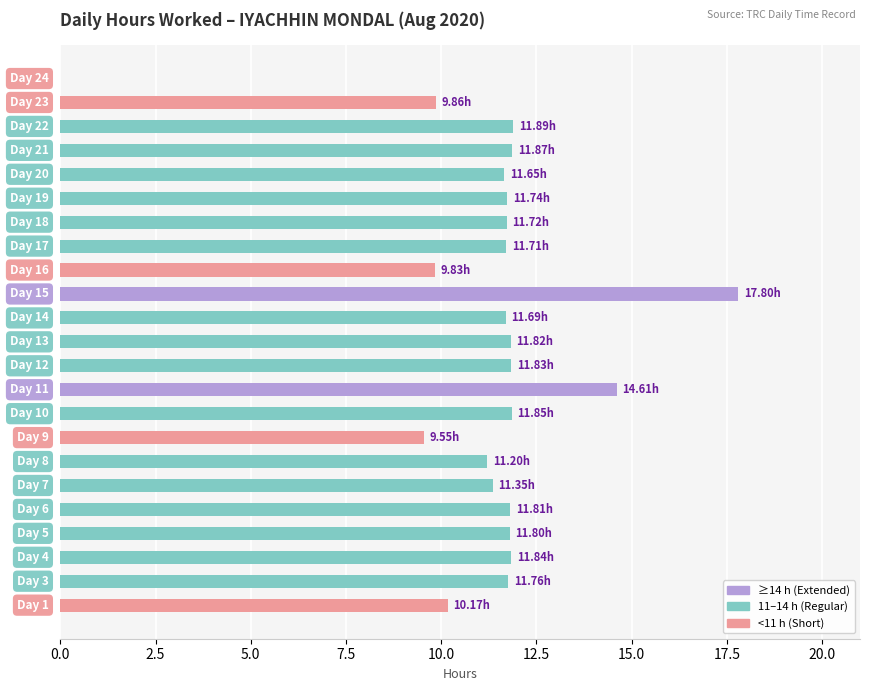

What is the sum of all values?

259.4